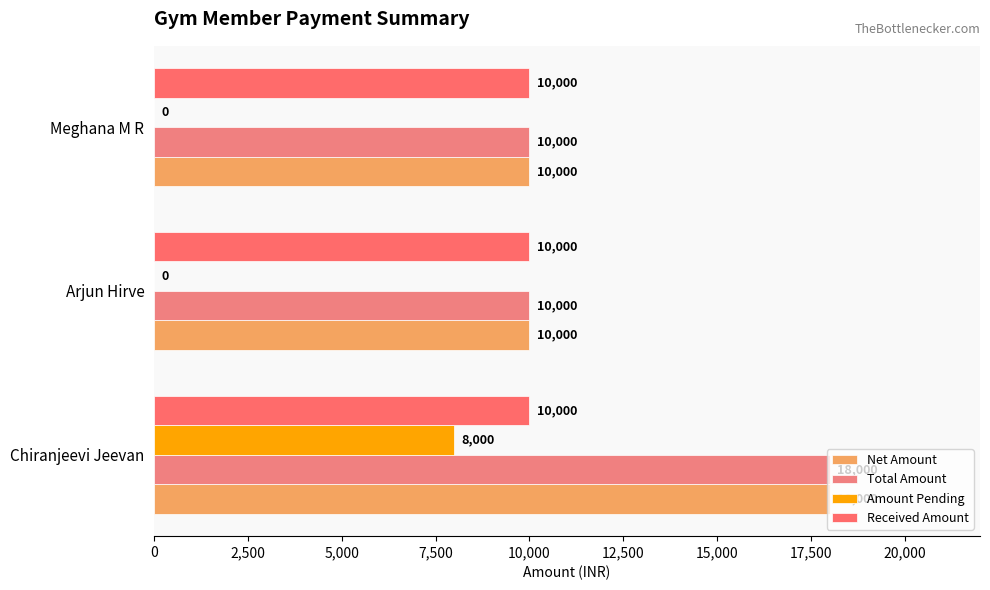

How many data points in Amount Pending are above 0?

1